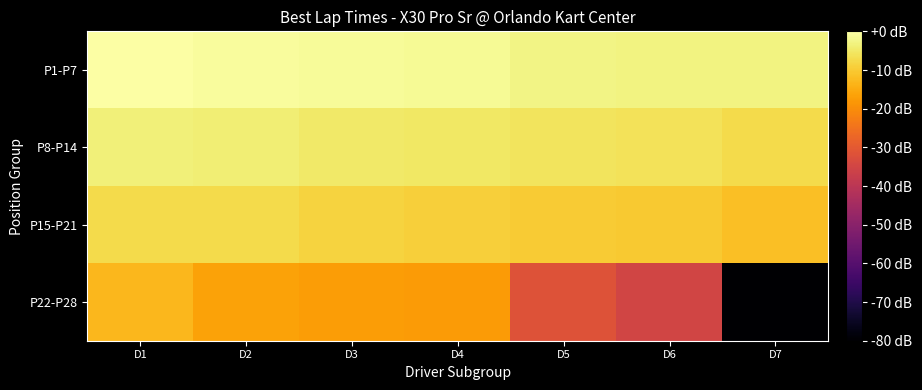

Which series has the widest spread of values?

P22-P28